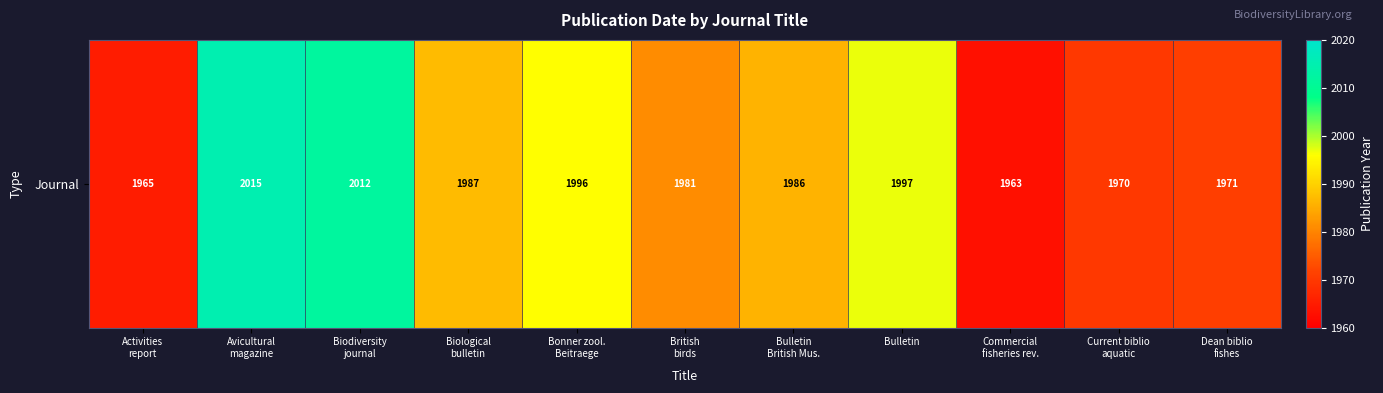

At which label is the value closest to 1989?

Biological
bulletin